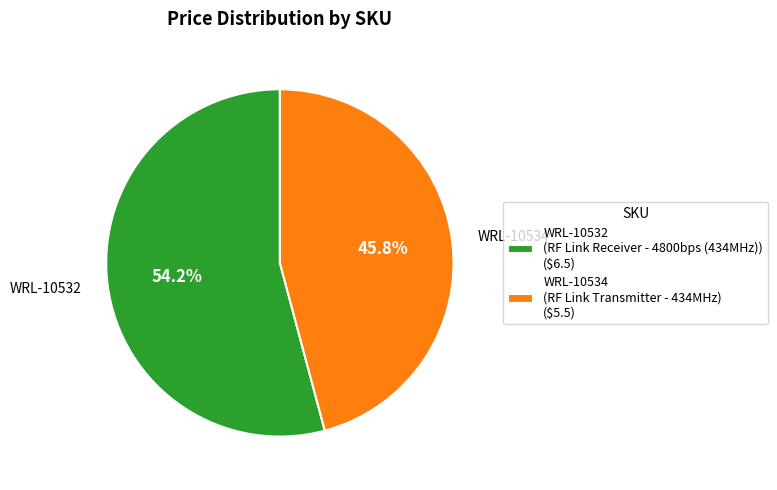

Between WRL-10532 and WRL-10534, which is larger?

WRL-10532